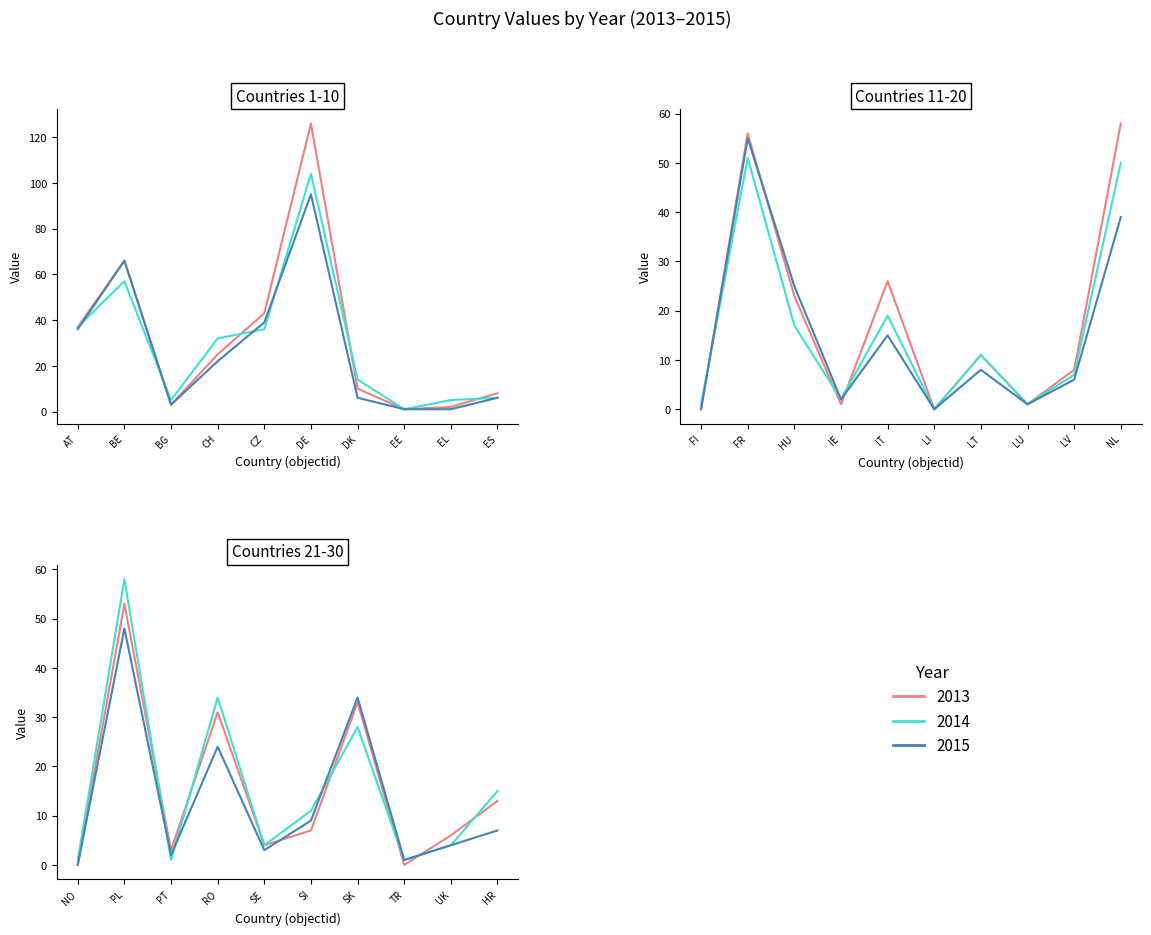

Rank the categories by 2014 value from lowest to highest.

LI, NO, TR, LU, PT, FI, EE, IE, UK, SE, EL, BG, ES, LV, SI, LT, DK, HR, HU, IT, SK, CH, RO, CZ, AT, NL, FR, BE, PL, DE